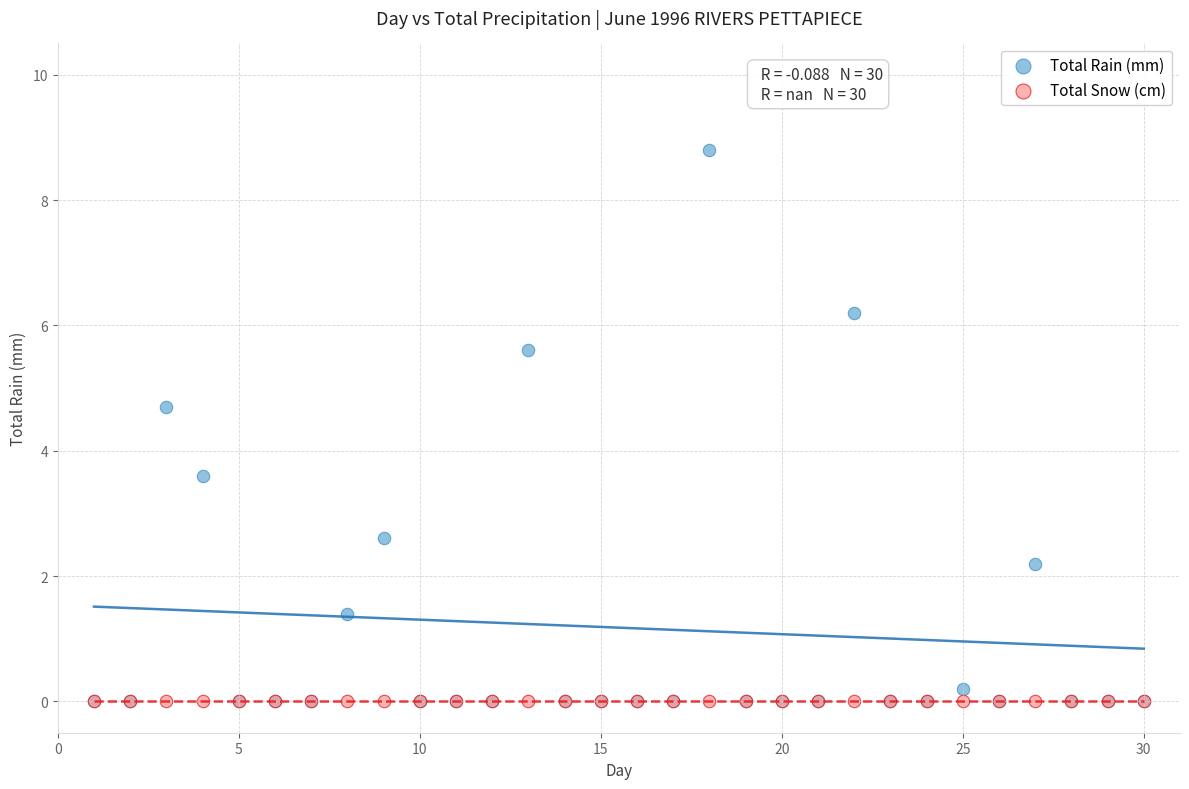

Across all series, what Y value is closest to 4?

3.6